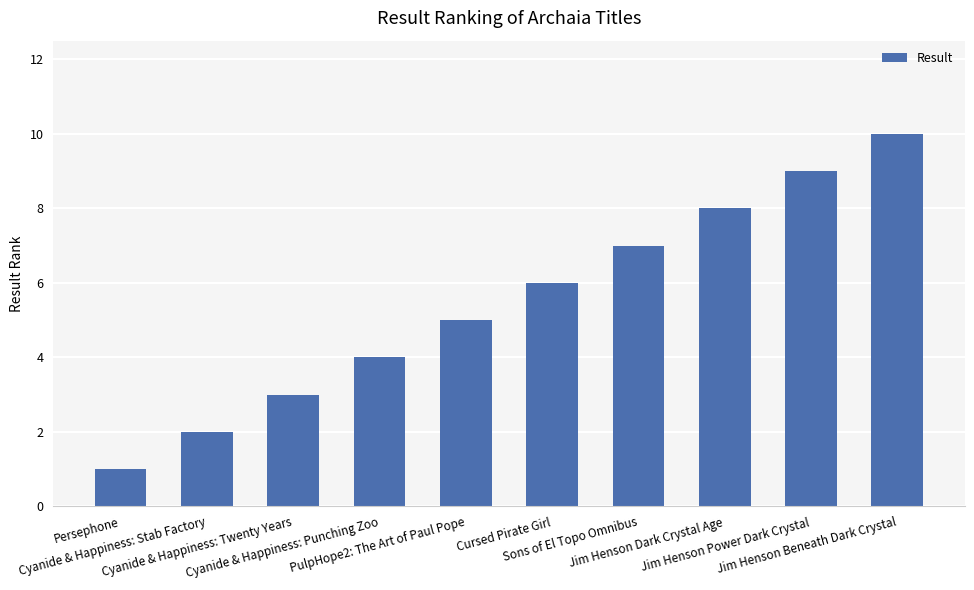

What is the value of the 2nd bar from the left?

2